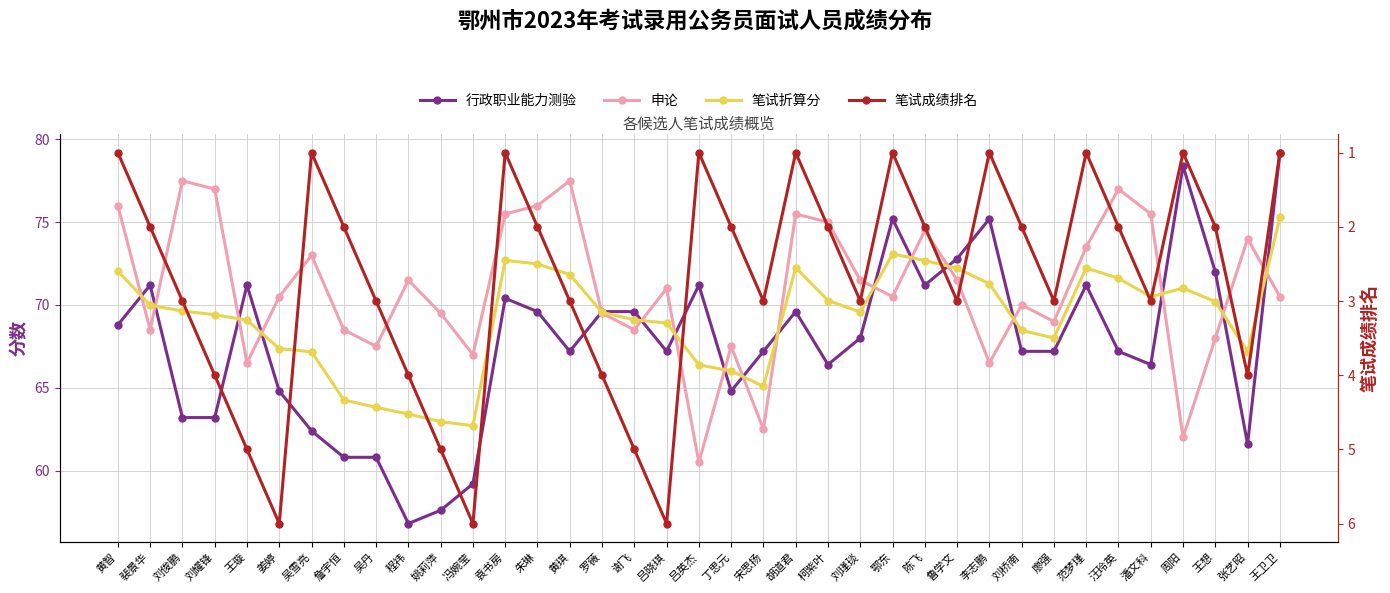

Does the chart have visible grid lines?

Yes